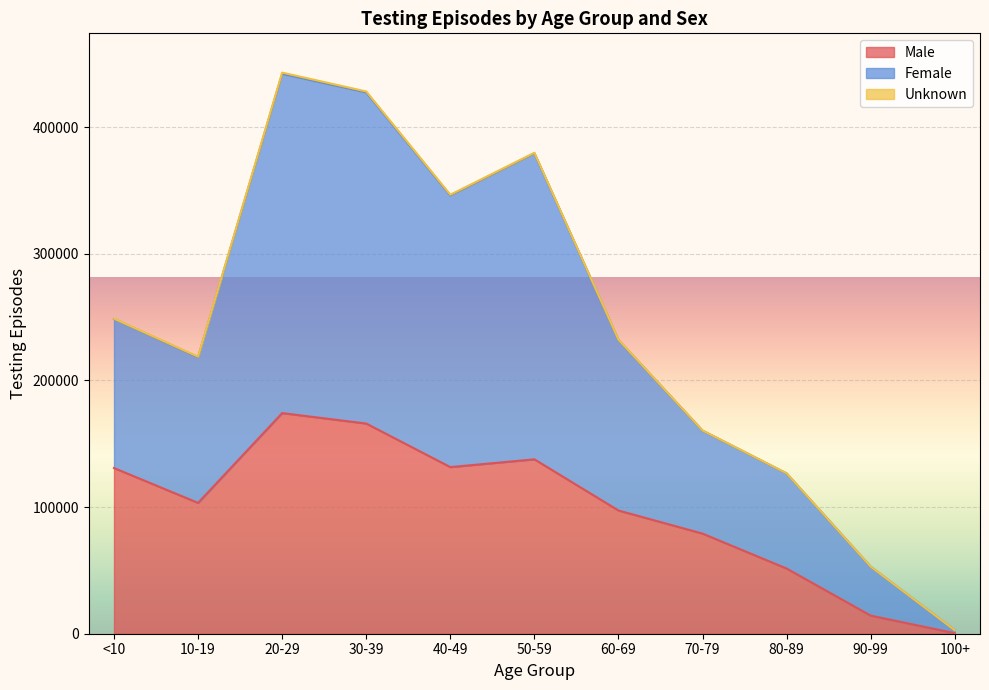

The value of Male at 30-39 is 290997. True or false?

False